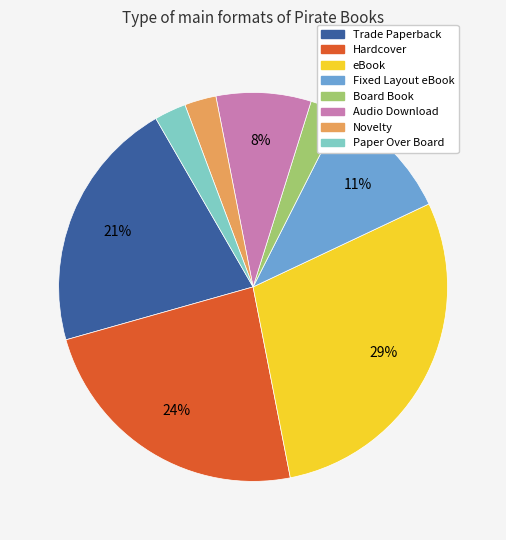

How many segments does this pie chart have?

8